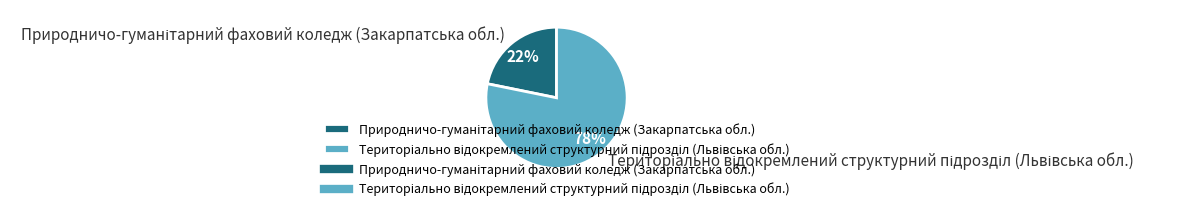

Is there any slice that represents more than half of the pie?

Yes